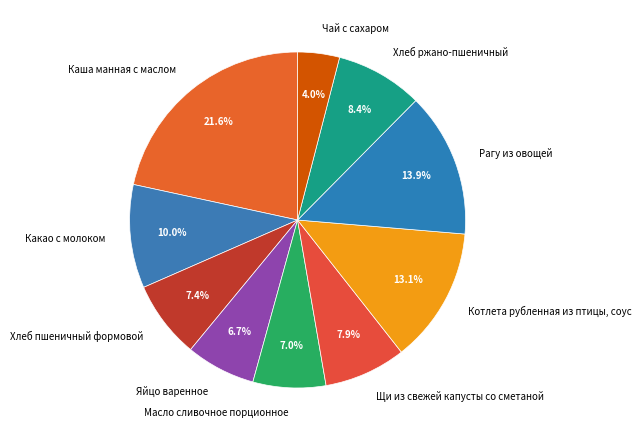

Is there any slice that represents more than half of the pie?

No